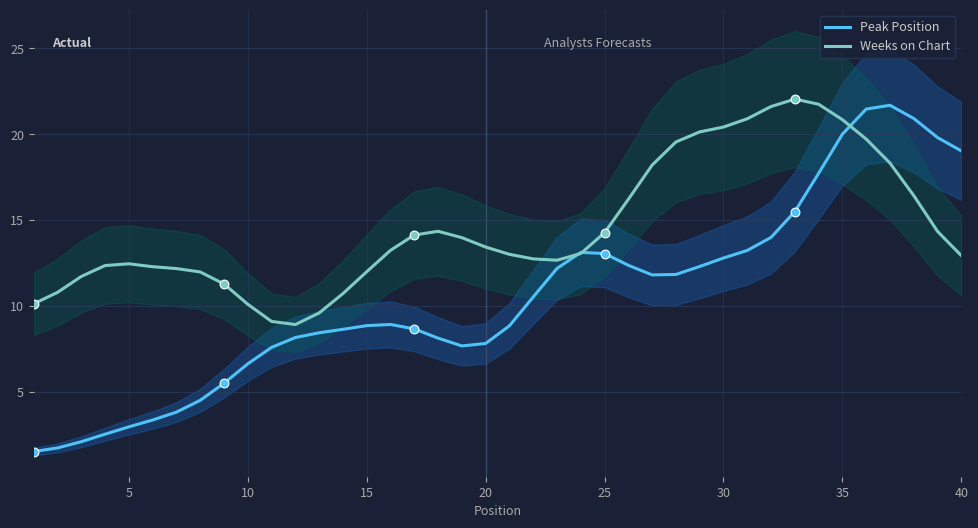

Which series contains the highest Y value?

Weeks on Chart